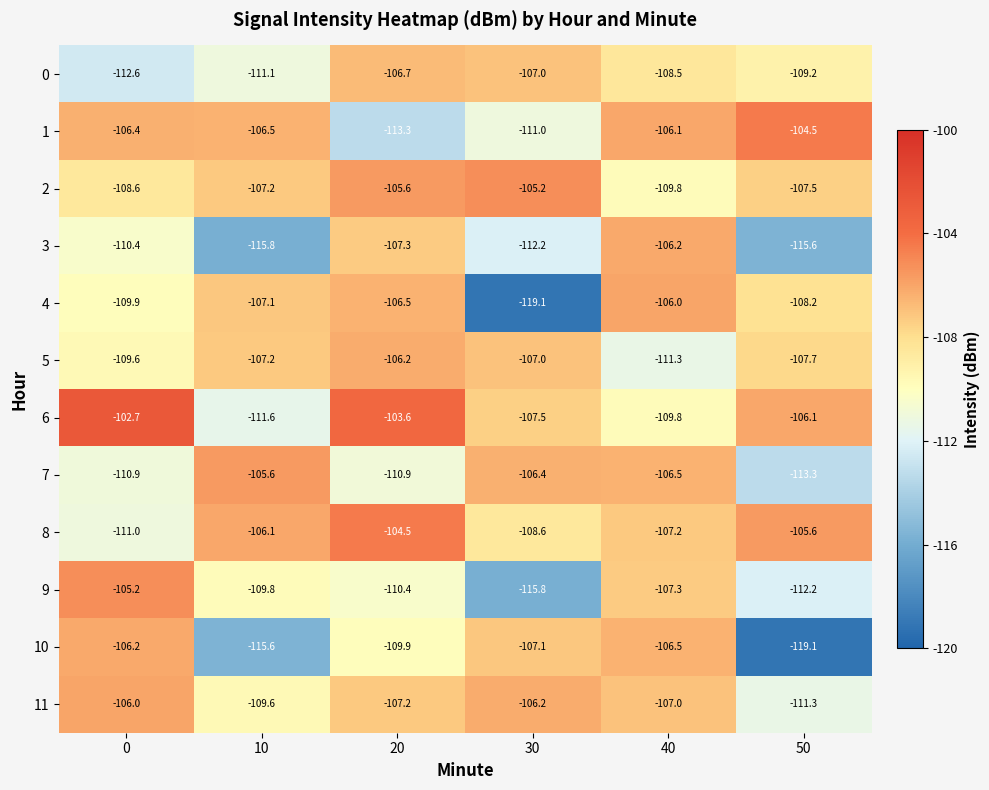

How many data points in 1 are above -106?

1